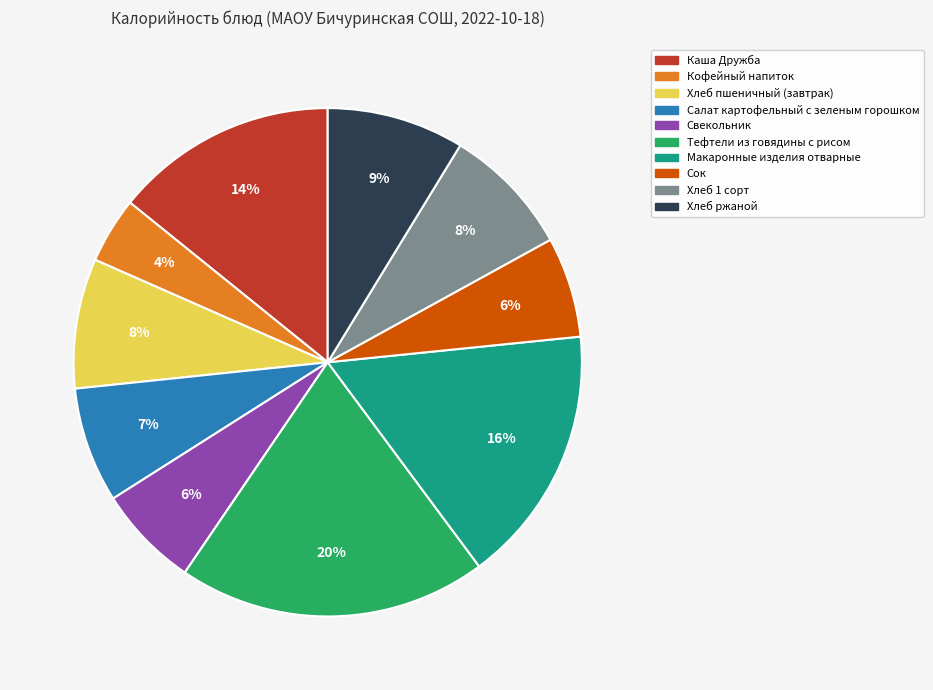

Which category has the smallest portion of the pie?

Кофейный напиток